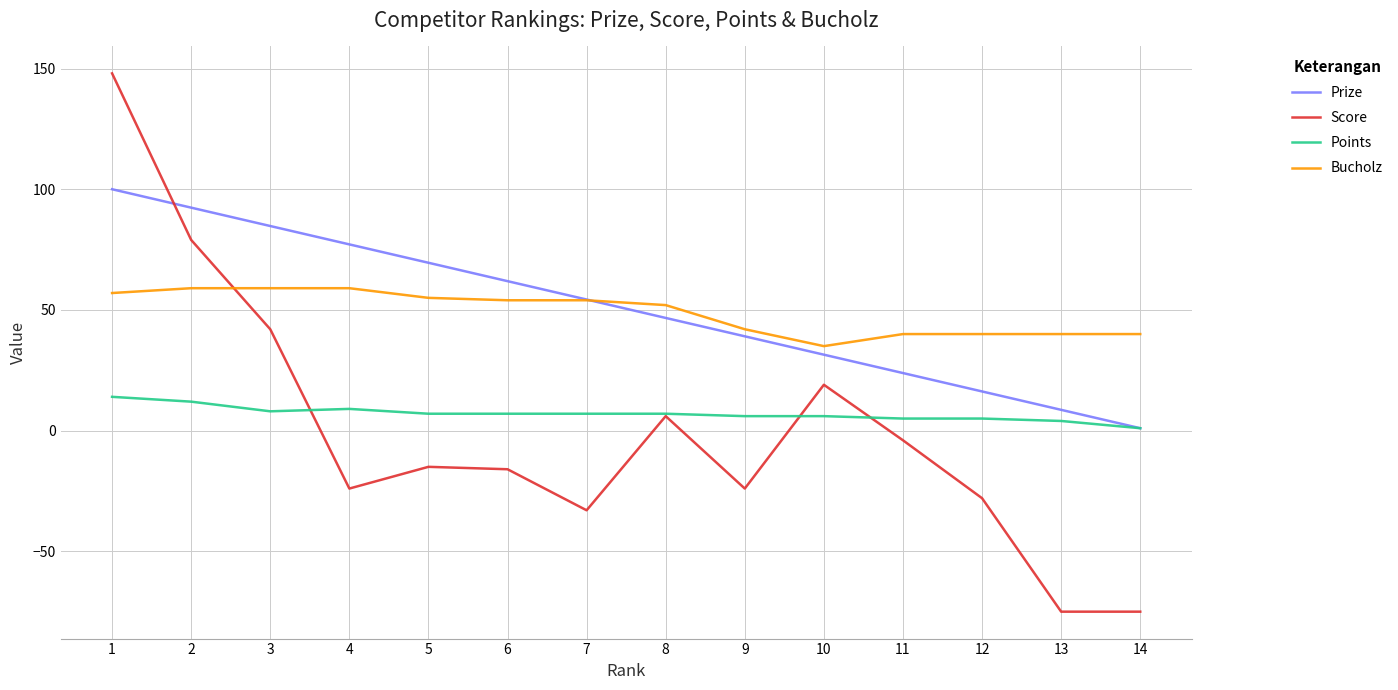

Reading left to right, what are all the values shown in this chart?

Prize: 1=100.0	2=92.4	3=84.8	4=77.2	5=69.5	6=61.9	7=54.3	8=46.7	9=39.1	10=31.5	11=23.9	12=16.2	13=8.6	14=1.0
Score: 1=148.0	2=79.0	3=42.0	4=-24.0	5=-15.0	6=-16.0	7=-33.0	8=6.0	9=-24.0	10=19.0	11=-4.0	12=-28.0	13=-75.0	14=-75.0
Points: 1=14.0	2=12.0	3=8.0	4=9.0	5=7.0	6=7.0	7=7.0	8=7.0	9=6.0	10=6.0	11=5.0	12=5.0	13=4.0	14=1.0
Bucholz: 1=57.0	2=59.0	3=59.0	4=59.0	5=55.0	6=54.0	7=54.0	8=52.0	9=42.0	10=35.0	11=40.0	12=40.0	13=40.0	14=40.0